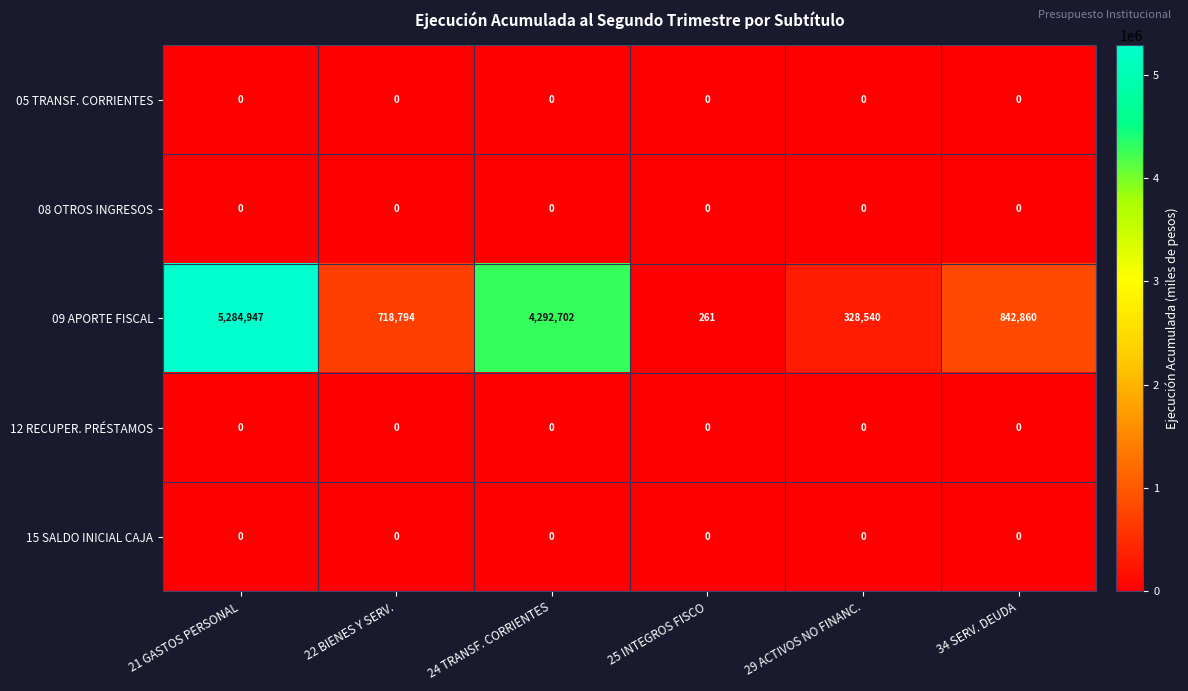

Reading right to left, what are all the values shown in this chart?

05 TRANSF. CORRIENTES: 34 SERV. DEUDA=0	29 ACTIVOS NO FINANC.=0	25 INTEGROS FISCO=0	24 TRANSF. CORRIENTES=0	22 BIENES Y SERV.=0	21 GASTOS PERSONAL=0
08 OTROS INGRESOS: 34 SERV. DEUDA=0	29 ACTIVOS NO FINANC.=0	25 INTEGROS FISCO=0	24 TRANSF. CORRIENTES=0	22 BIENES Y SERV.=0	21 GASTOS PERSONAL=0
09 APORTE FISCAL: 34 SERV. DEUDA=842860	29 ACTIVOS NO FINANC.=328540	25 INTEGROS FISCO=261	24 TRANSF. CORRIENTES=4292702	22 BIENES Y SERV.=718794	21 GASTOS PERSONAL=5284947
12 RECUPER. PRÉSTAMOS: 34 SERV. DEUDA=0	29 ACTIVOS NO FINANC.=0	25 INTEGROS FISCO=0	24 TRANSF. CORRIENTES=0	22 BIENES Y SERV.=0	21 GASTOS PERSONAL=0
15 SALDO INICIAL CAJA: 34 SERV. DEUDA=0	29 ACTIVOS NO FINANC.=0	25 INTEGROS FISCO=0	24 TRANSF. CORRIENTES=0	22 BIENES Y SERV.=0	21 GASTOS PERSONAL=0